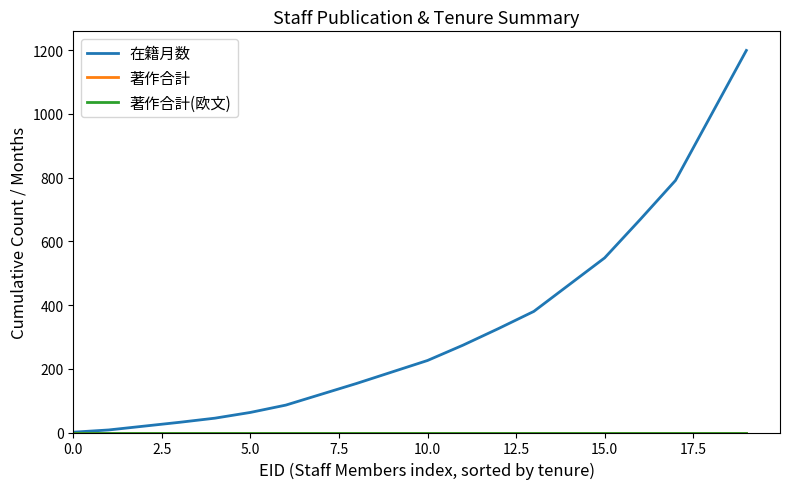

Rank the series by their maximum value, from highest to lowest.

在籍月数, 著作合計, 著作合計(欧文)